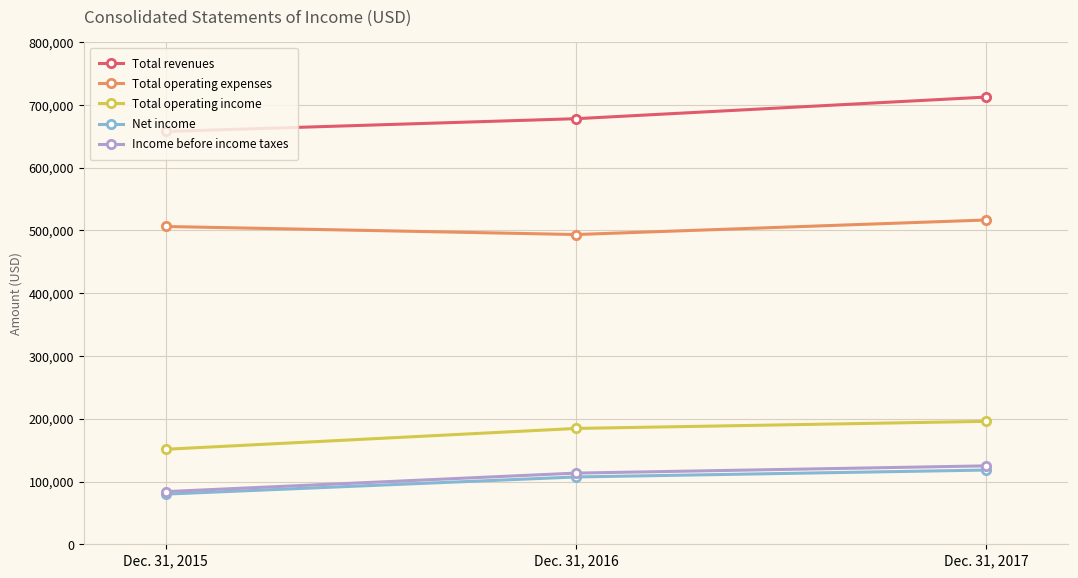

Read the Net income value at Dec. 31, 2016.

107250